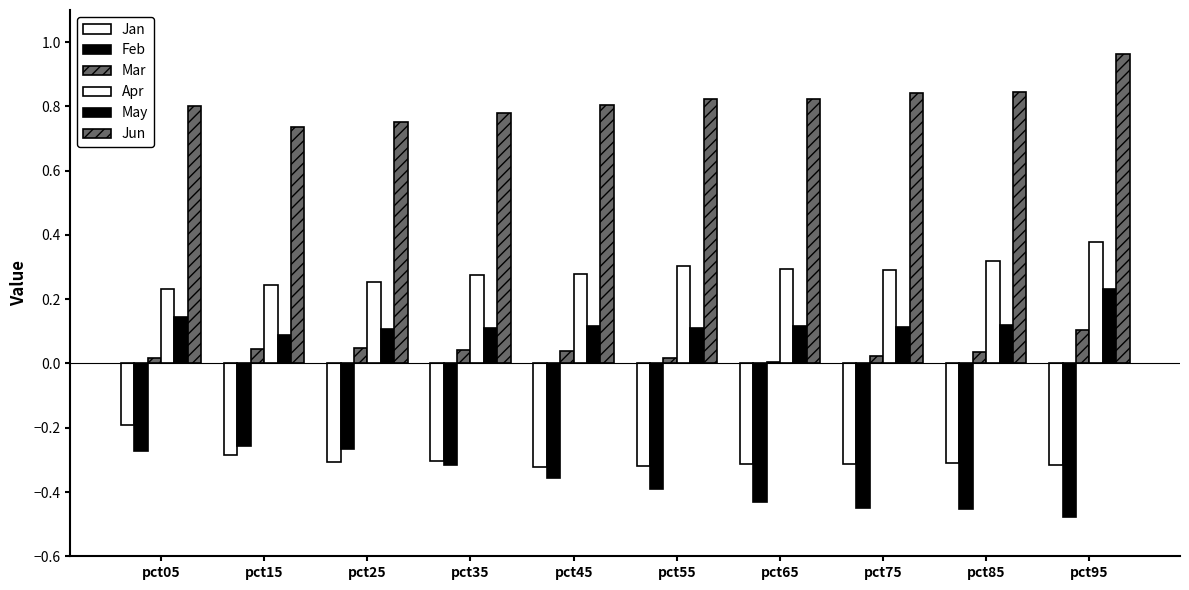

Are the bars horizontal?

No